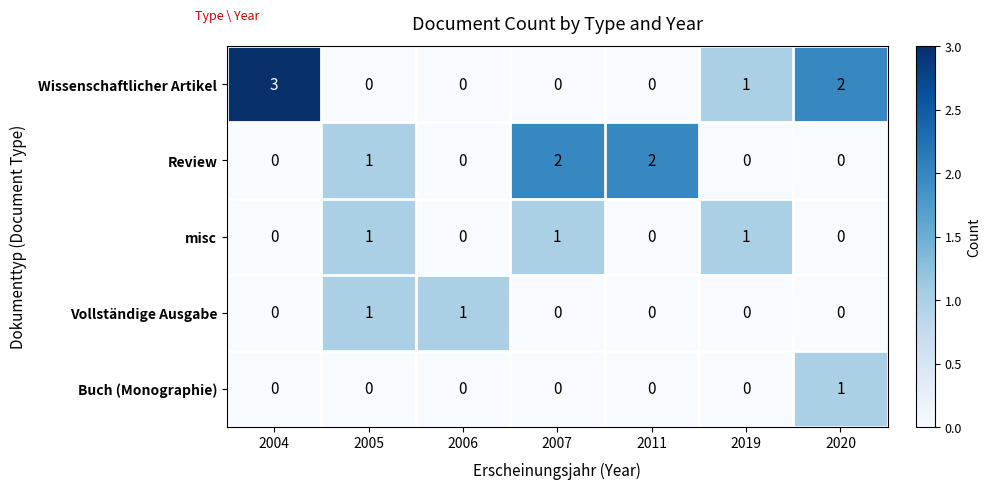

Count the Vollständige Ausgabe values in the range 0 to 1.

7